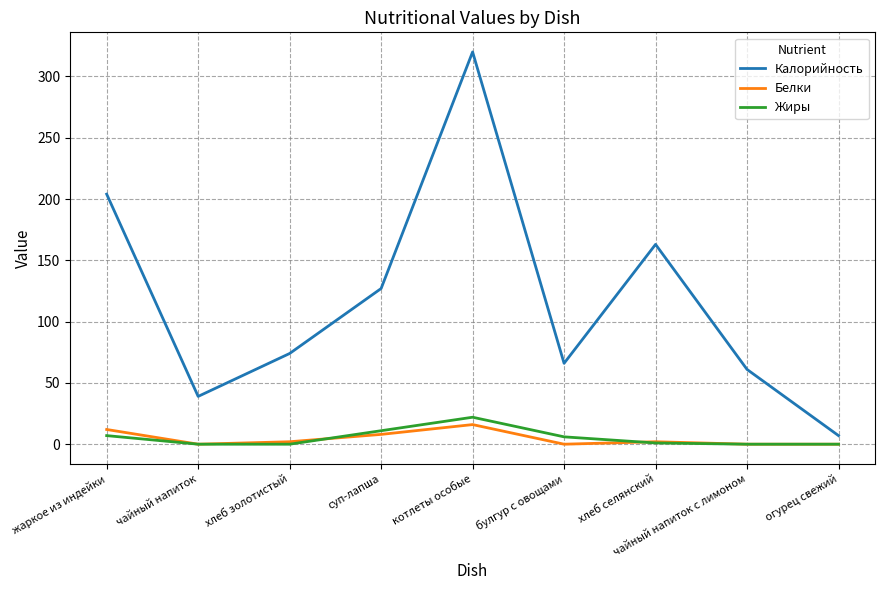

Is it true that Белки equals 12 at жаркое из индейки?

True